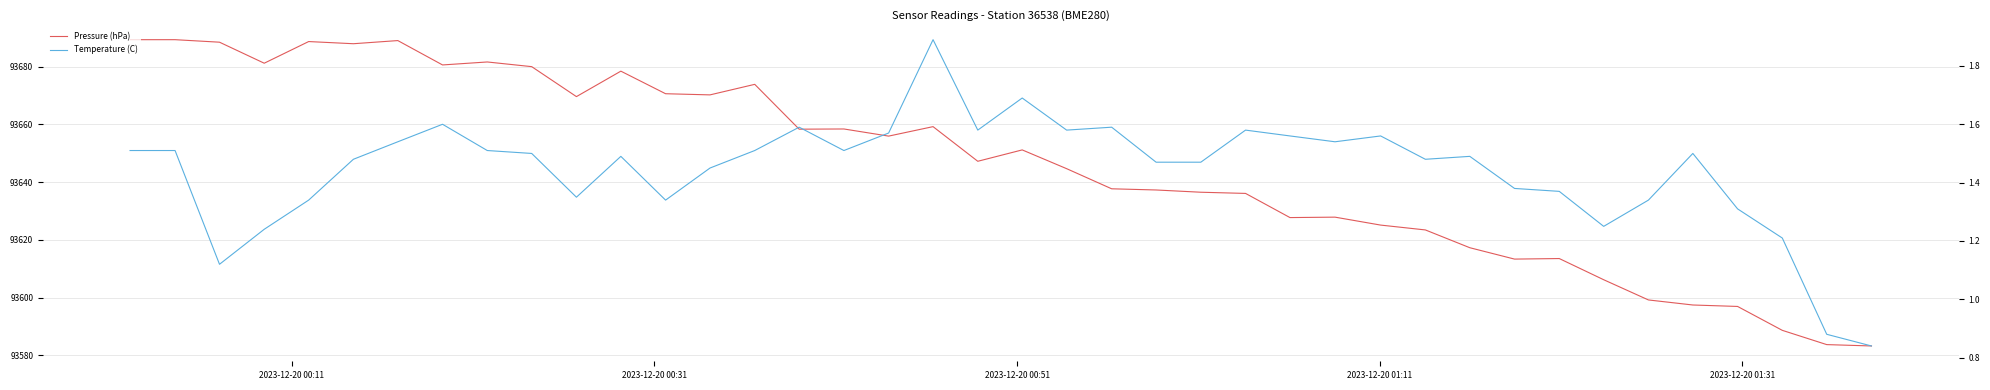

Reading right to left, list all the values displayed in this chart.

Pressure (hPa): 93583.2	93583.7	93588.6	93596.9	93597.4	93599.2	93606.2	93613.5	93613.3	93617.2	93623.4	93625.1	93627.8	93627.7	93636.1	93636.5	93637.2	93637.7	93644.6	93651.1	93647.2	93659.2	93655.9	93658.4	93658.3	93673.8	93670.2	93670.6	93678.4	93669.6	93680.0	93681.6	93680.6	93689.0	93687.9	93688.7	93681.2	93688.4	93689.3	93689.3
Temperature (C): 0.8	0.9	1.2	1.3	1.5	1.3	1.2	1.4	1.4	1.5	1.5	1.6	1.5	1.6	1.6	1.5	1.5	1.6	1.6	1.7	1.6	1.9	1.6	1.5	1.6	1.5	1.4	1.3	1.5	1.4	1.5	1.5	1.6	1.5	1.5	1.3	1.2	1.1	1.5	1.5